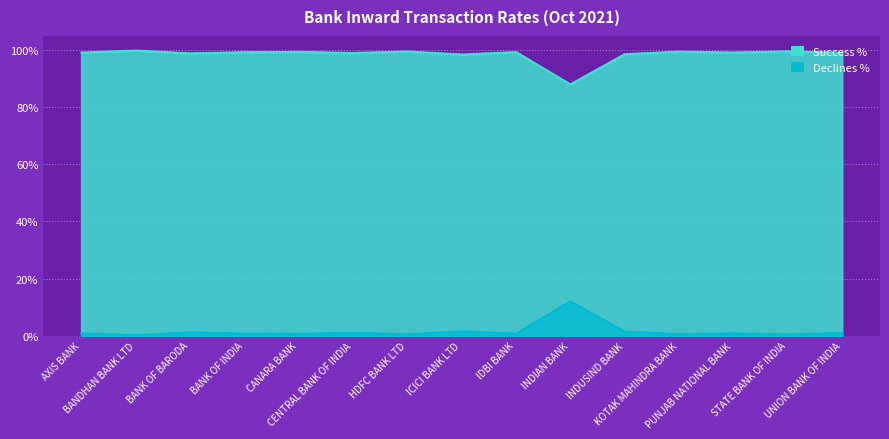

What is the sum of the Declines % values at CENTRAL BANK OF INDIA and ICICI BANK LTD?

2.5